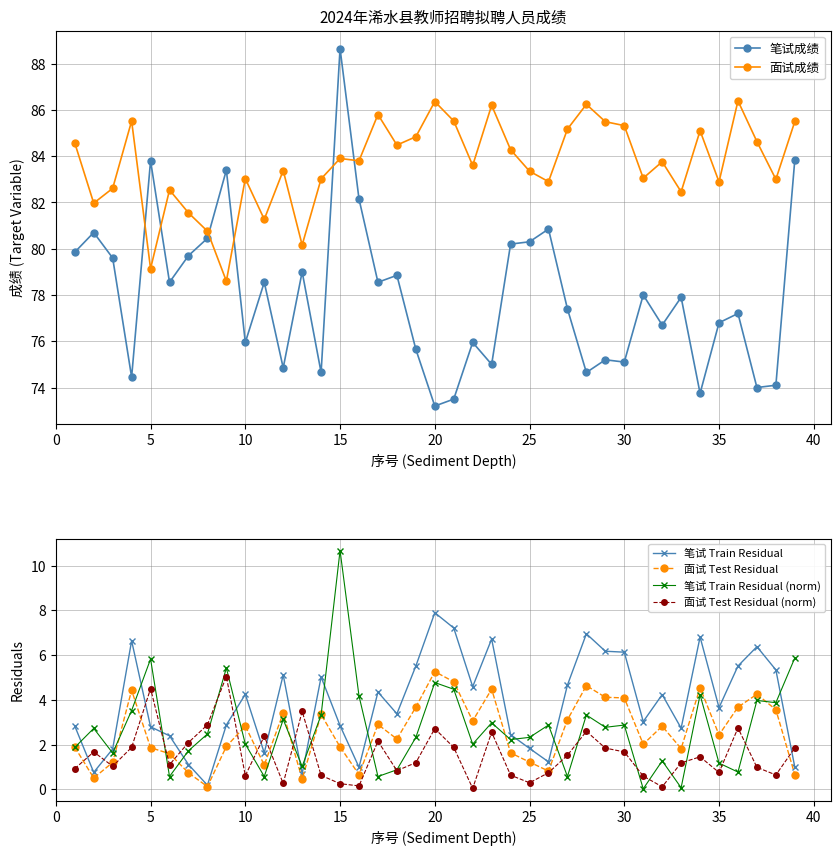

Is it true that 笔试成绩 equals 88.7 at 15?

True